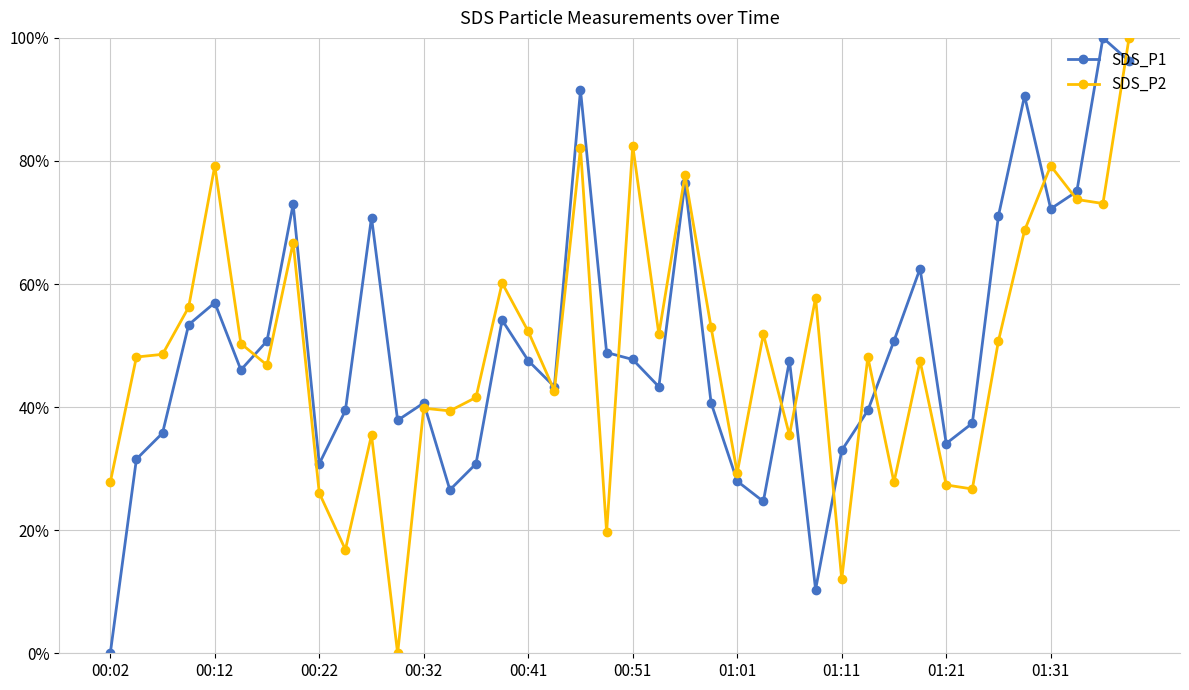

Does the chart have visible grid lines?

Yes